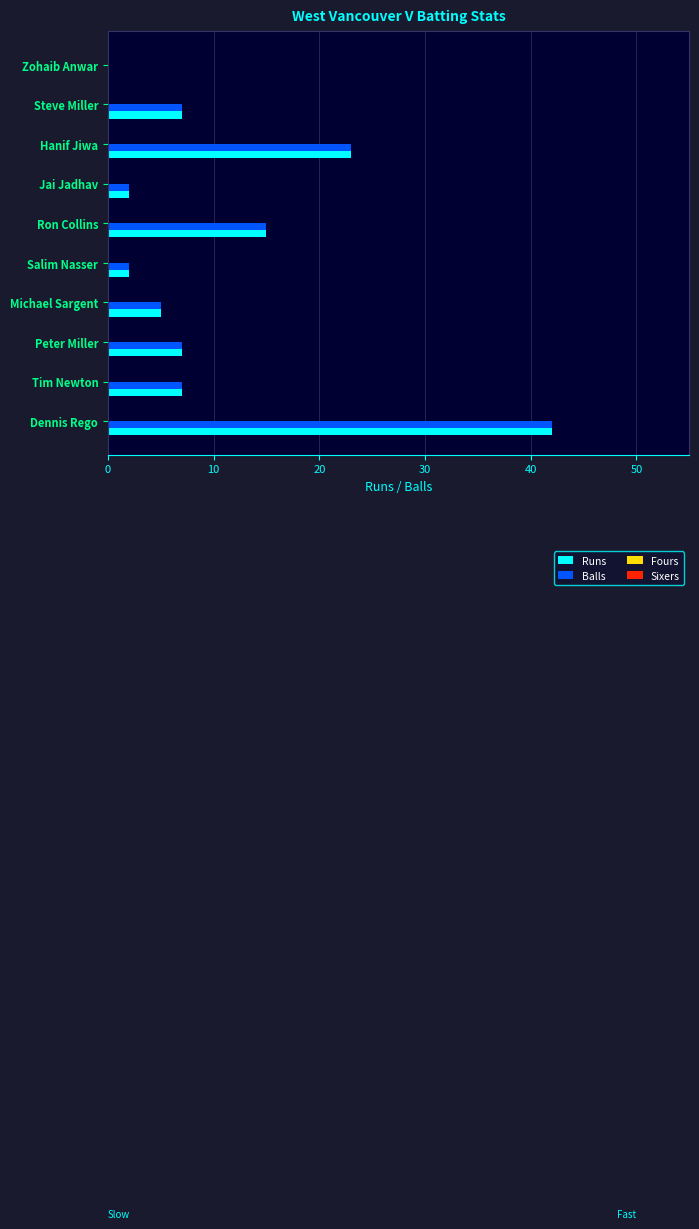

At which label is Runs closest to 21?

Hanif Jiwa